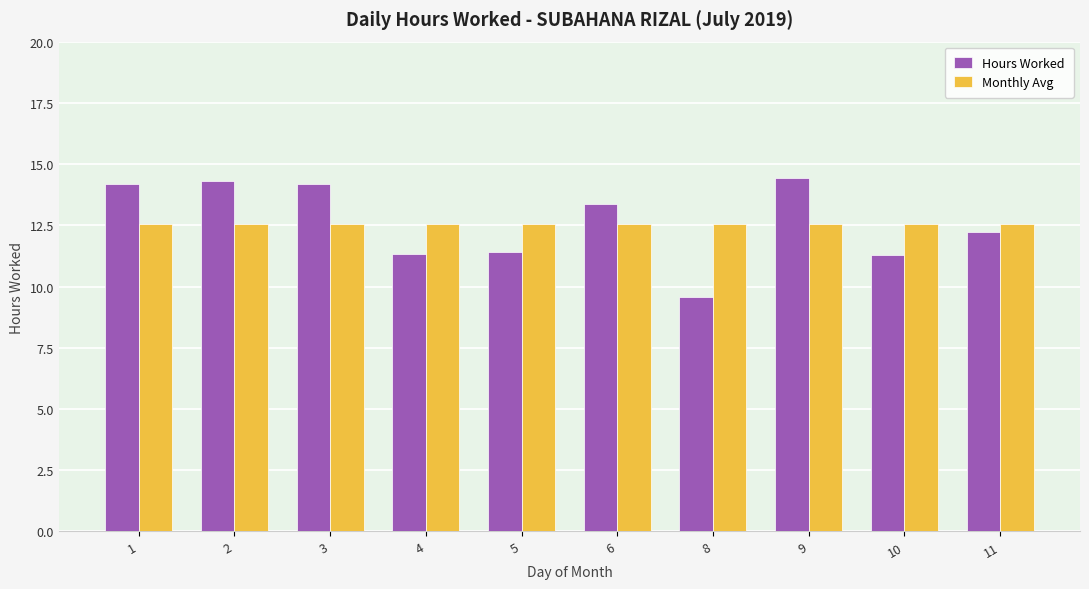

What is the sum of the Monthly Avg values at 4 and 8?

25.1